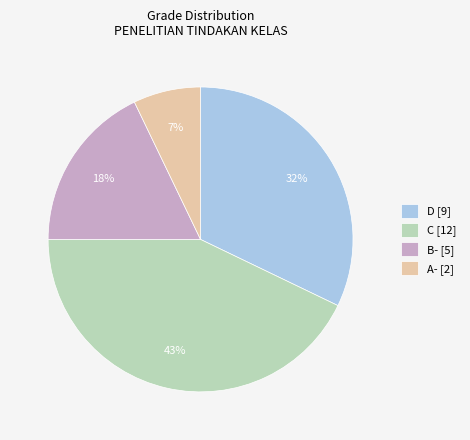

How many segments does this pie chart have?

4